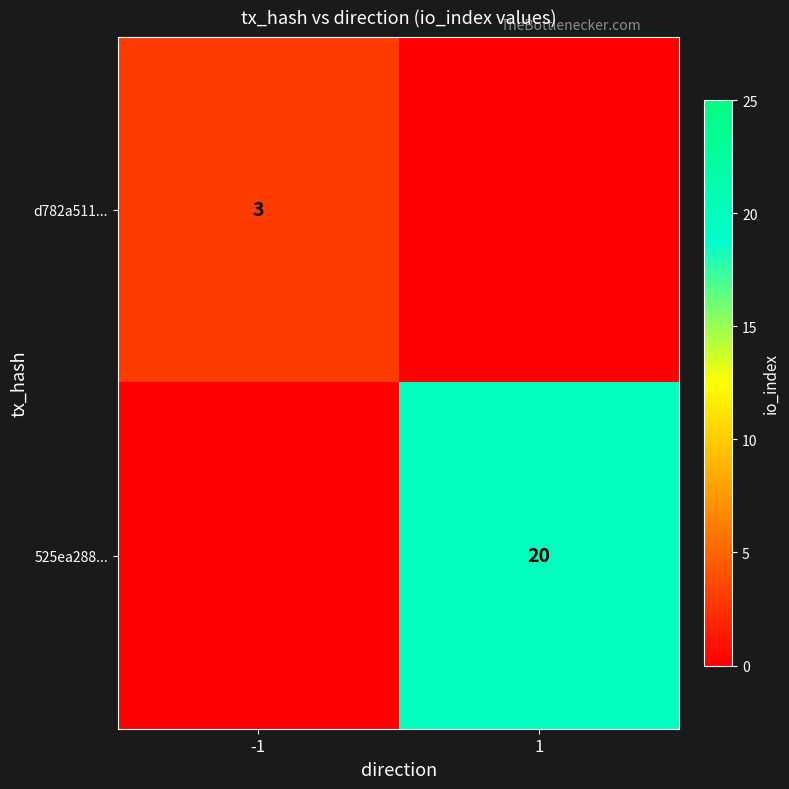

The value of d782a511... at -1 is 3. True or false?

True